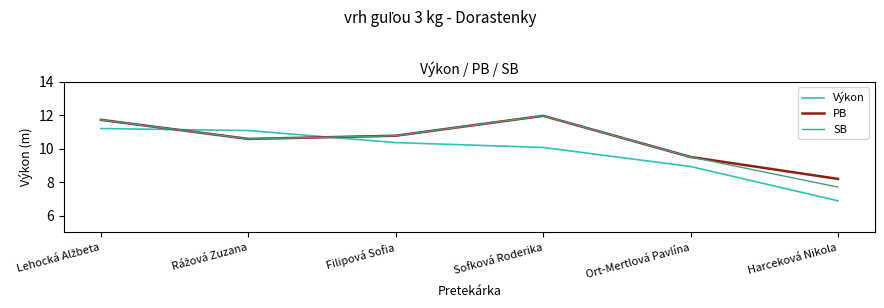

What is the approximate value of Výkon at Filipová Sofia?

10.4